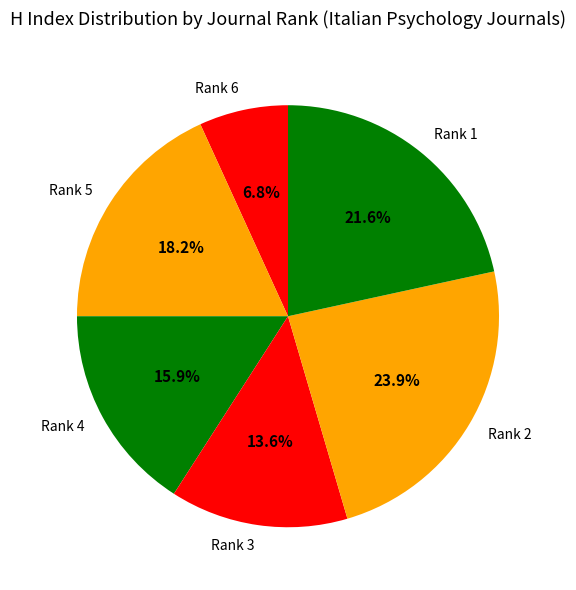

How many slices are in this pie chart?

6